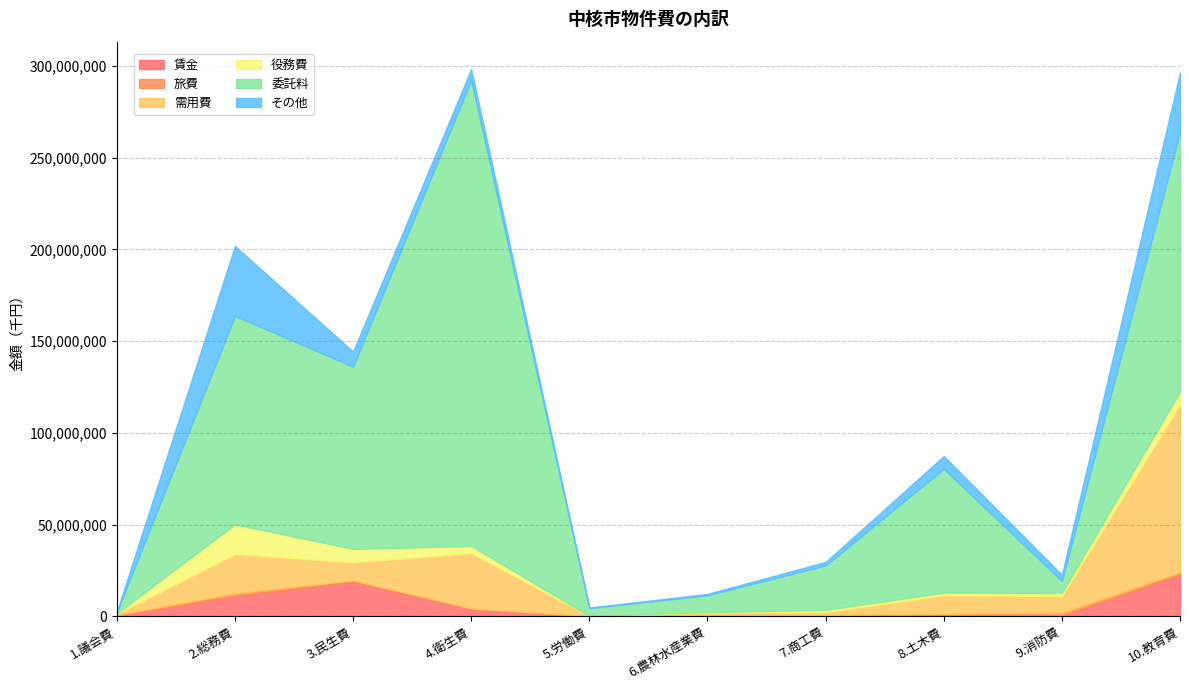

What is the sum of the 旅費 values at 1.議会費 and 6.農林水産業費?

754391